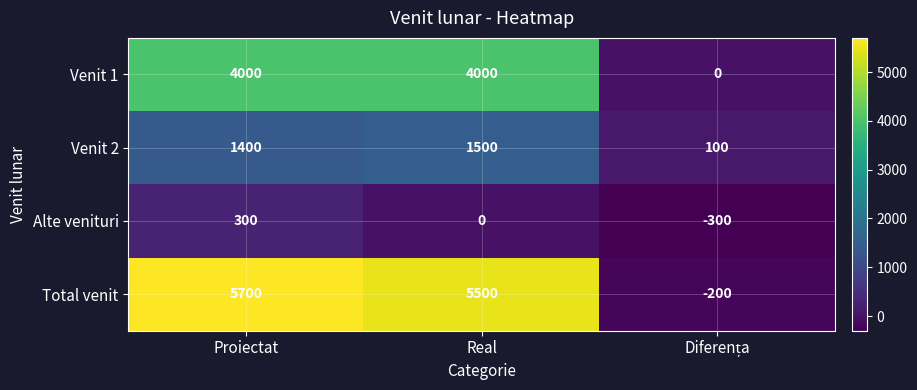

List the series in order of their peak value, lowest first.

Alte venituri, Venit 2, Venit 1, Total venit